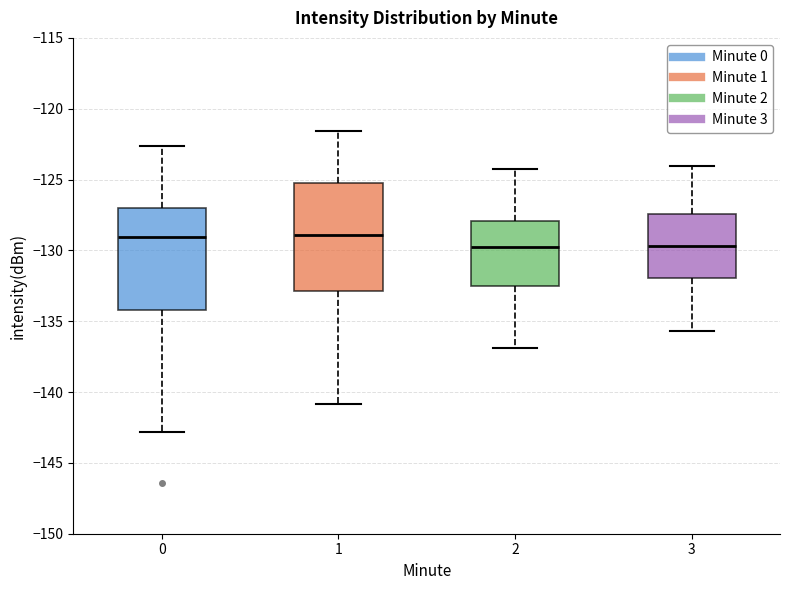

Reading left to right, read every box against the y-axis: the position of its median line, the range the box covers, and the ends of its whiskers. The values are not printed on the chart, so give them approximately, as read against the axis.

0: median -129.0, box -134.0 to -127.0, whiskers -143.0 to -122.5
1: median -129.0, box -133.0 to -125.5, whiskers -141.0 to -121.5
2: median -129.5, box -132.5 to -128.0, whiskers -137.0 to -124.0
3: median -129.5, box -132.0 to -127.5, whiskers -135.5 to -124.0